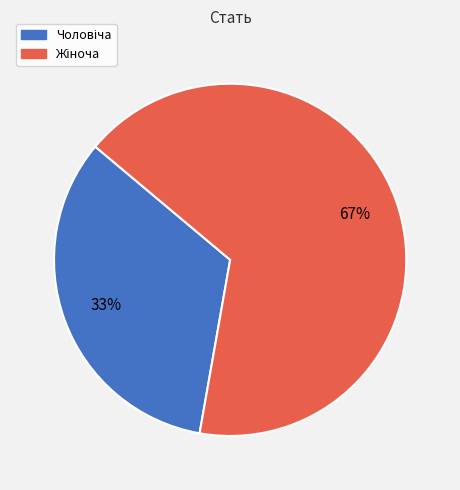

To the nearest percent, what is the average slice percentage?

50%